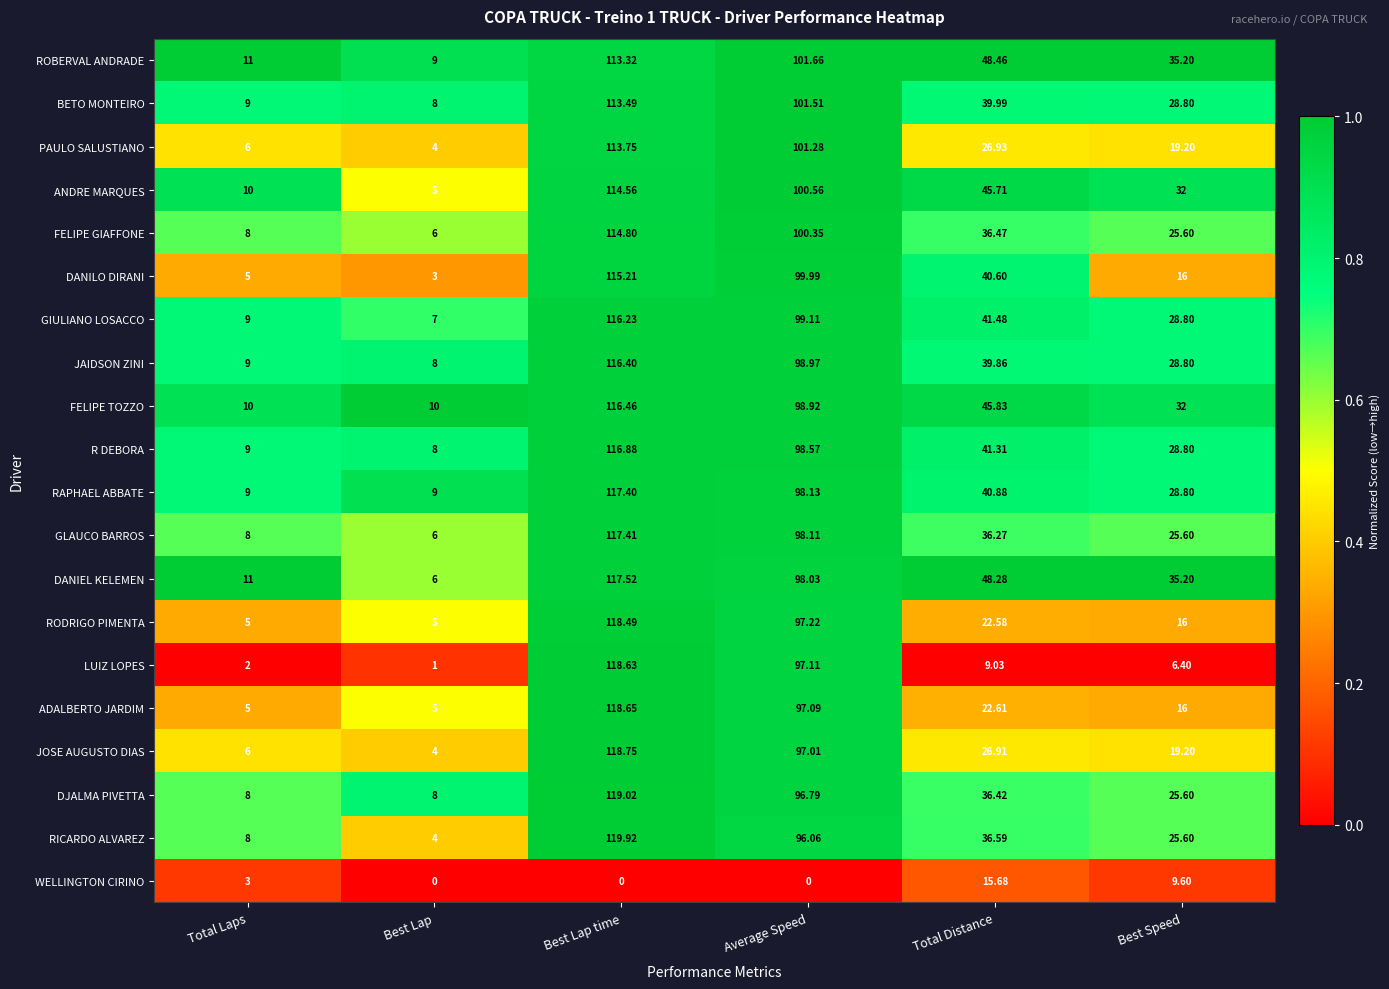

Where is RAPHAEL ABBATE nearest to the value 63?

Total Distance